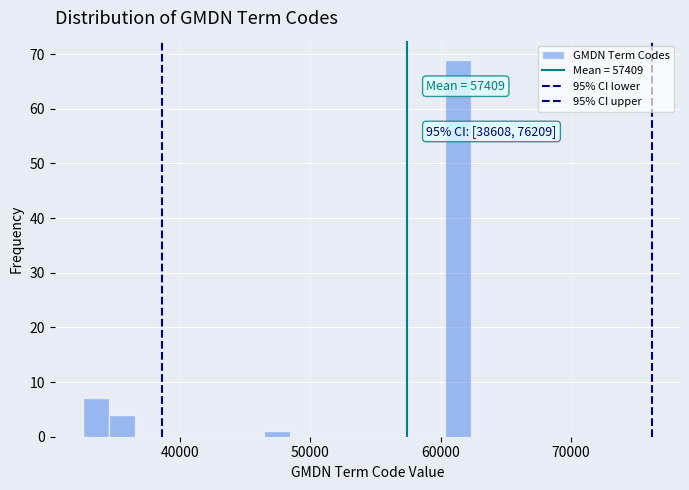

Around what value on the x-axis is the tallest bar? Give the approximate position of its centre, as read against the axis.

61000